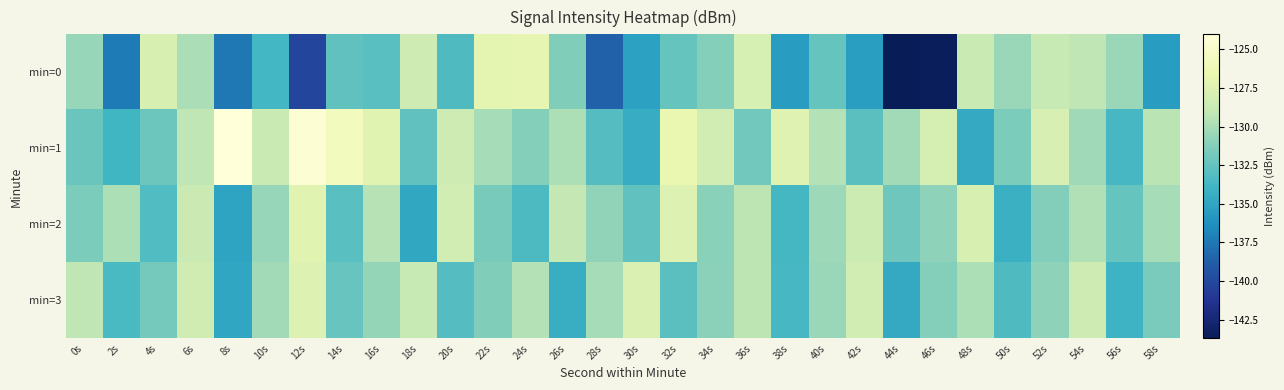

Between 38s and 0s, which is larger?

0s